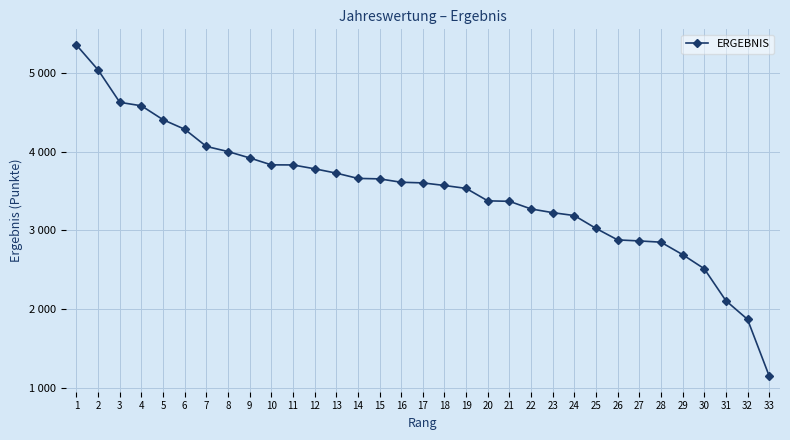

Reading left to right, transcribe all the data shown in this chart.

1=5353	2=5037	3=4626	4=4582	5=4405	6=4284	7=4066	8=4001	9=3920	10=3832	11=3831	12=3782	13=3727	14=3660	15=3654	16=3611	17=3603	18=3570	19=3533	20=3375	21=3369	22=3272	23=3225	24=3188	25=3025	26=2879	27=2866	28=2850	29=2692	30=2513	31=2107	32=1870	33=1151